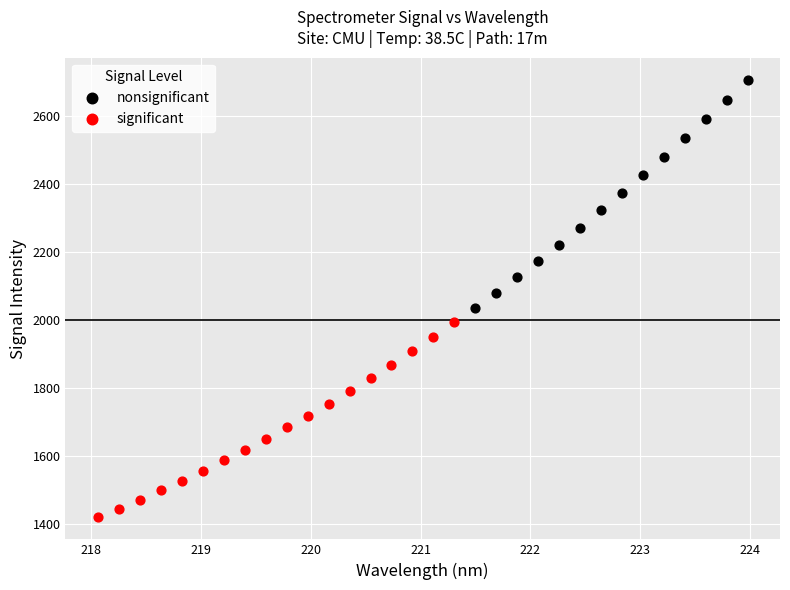

Which series contains the highest Y value?

nonsignificant